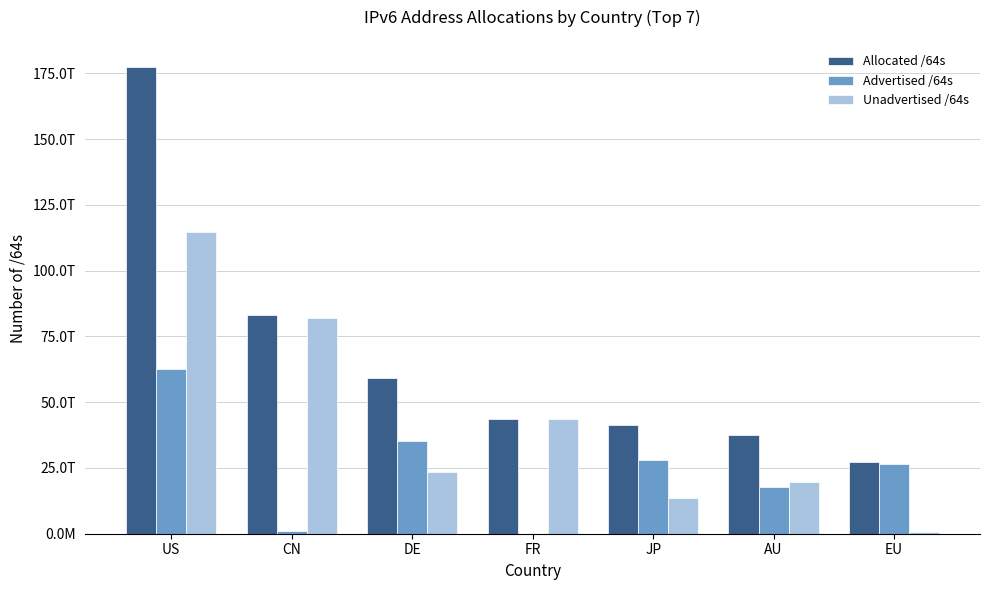

List the series in order of their overall mean, highest first.

Allocated /64s, Unadvertised /64s, Advertised /64s